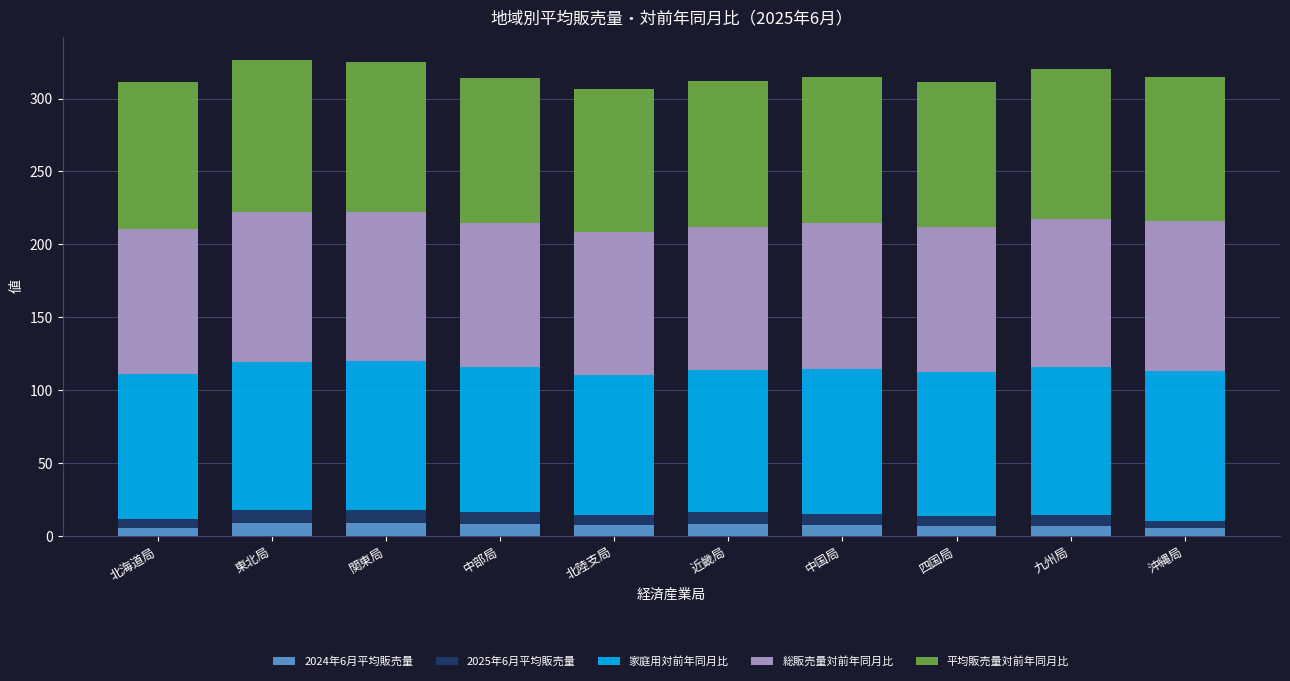

The 2024年6月平均販売量 series shows 8.4 at 中部局. True or false?

True